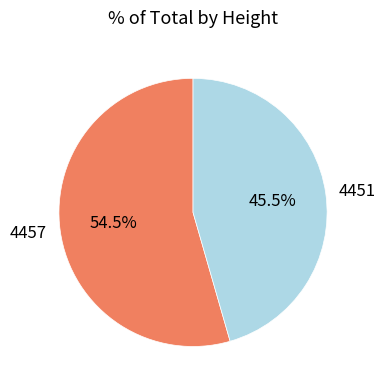

Count the number of slices in the pie.

2